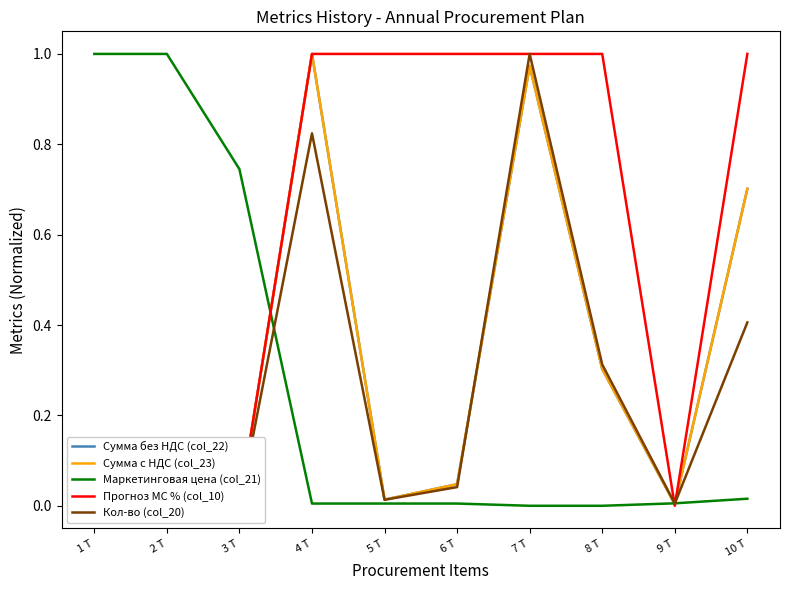

True or false: Кол-во (col_20) and Сумма с НДС (col_23) intersect in this chart.

True